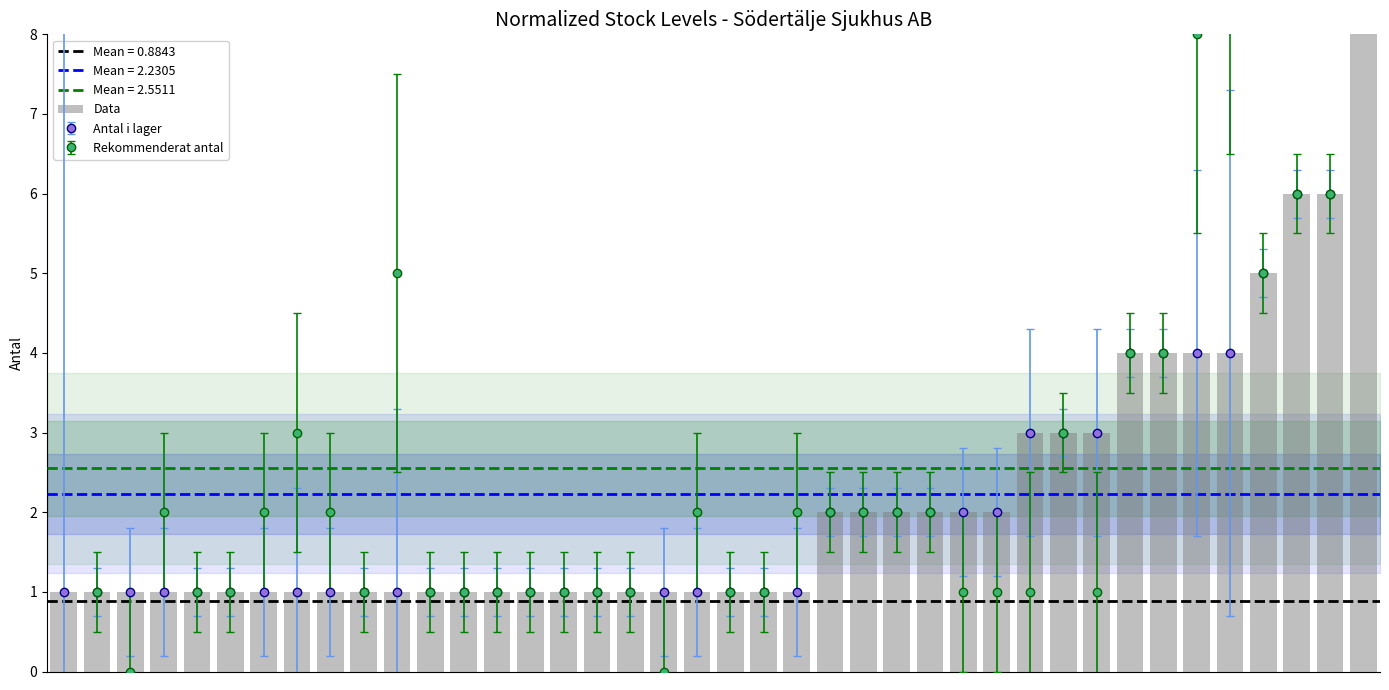

What is the value of the 30th bar from the left?

3